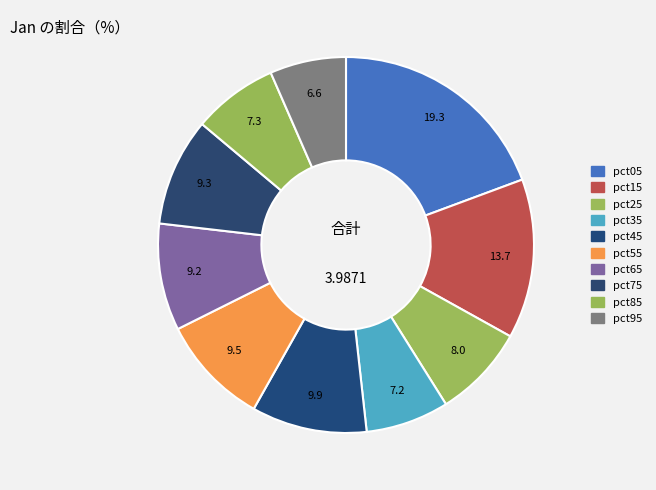

Is there any slice that represents more than half of the pie?

No